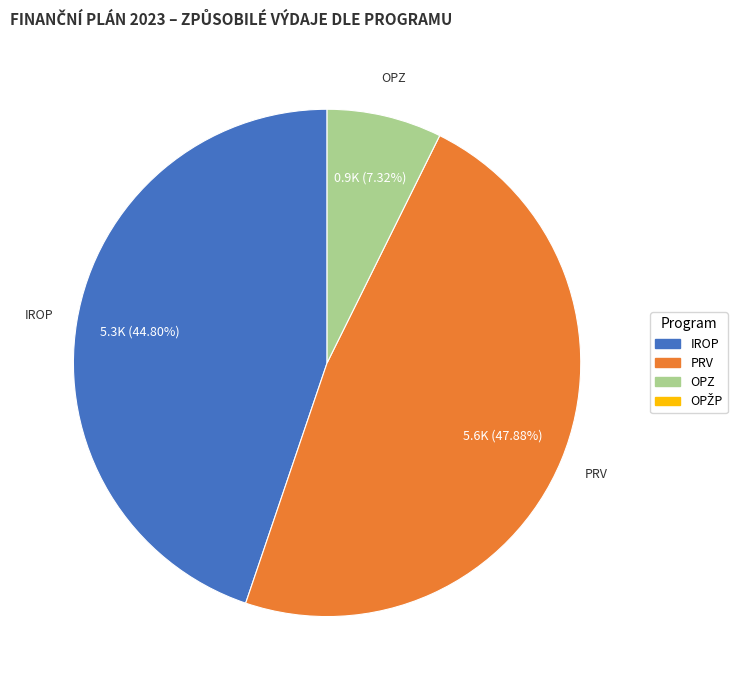

Does any single category account for the majority?

No